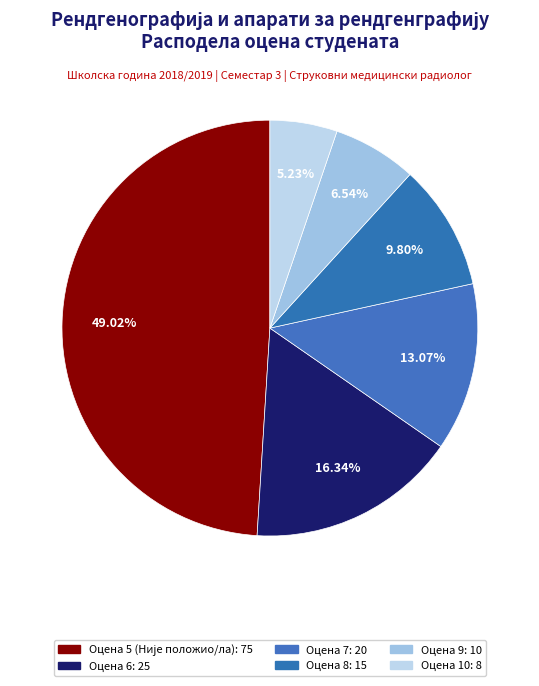

To the nearest percent, what portion does Оцена 7 represent?

13%